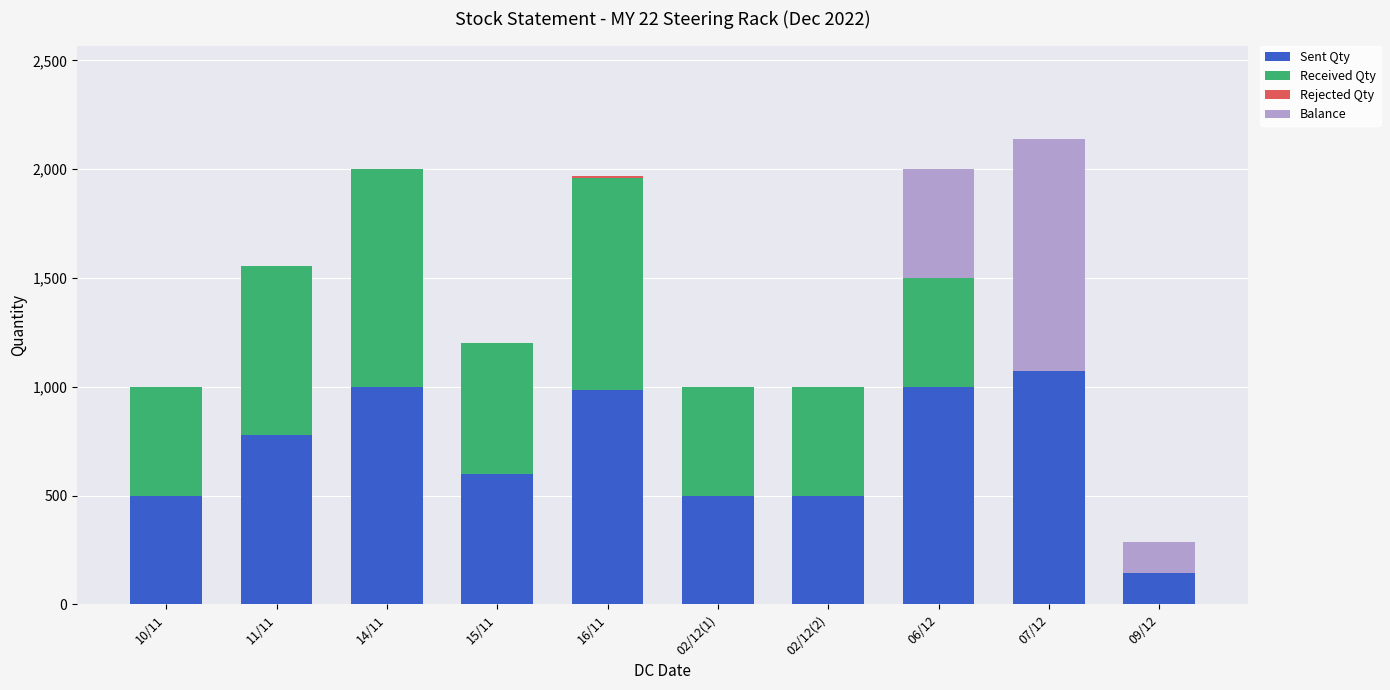

At which label does Sent Qty reach its peak?

07/12